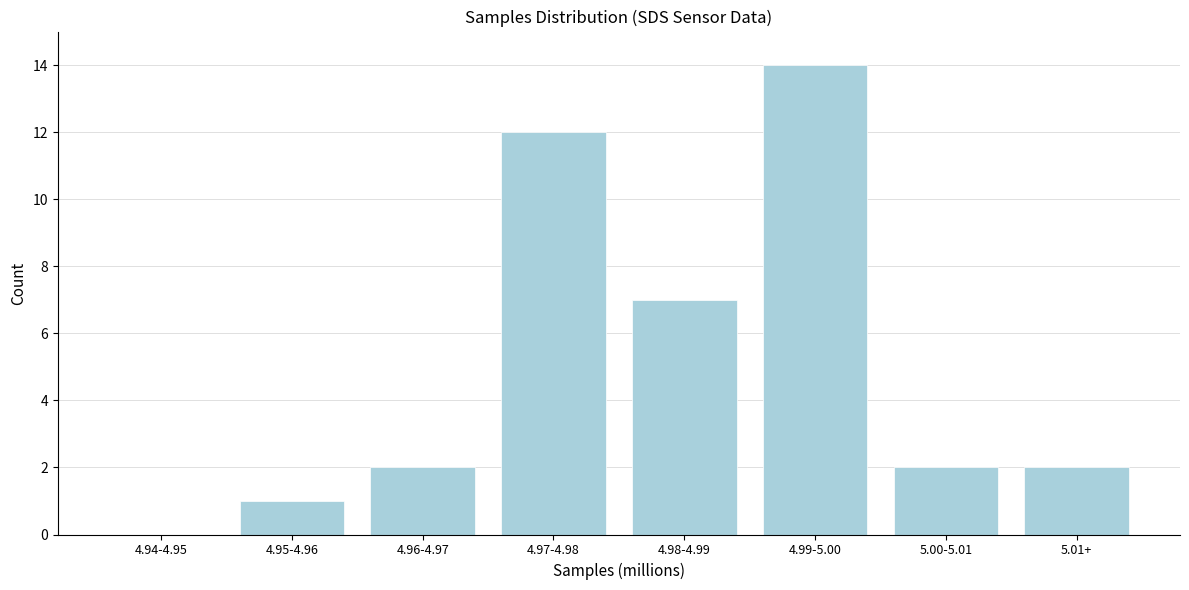

Reading right to left, extract all data points from this chart.

5.01+=2	5.00-5.01=2	4.99-5.00=14	4.98-4.99=7	4.97-4.98=12	4.96-4.97=2	4.95-4.96=1	4.94-4.95=0